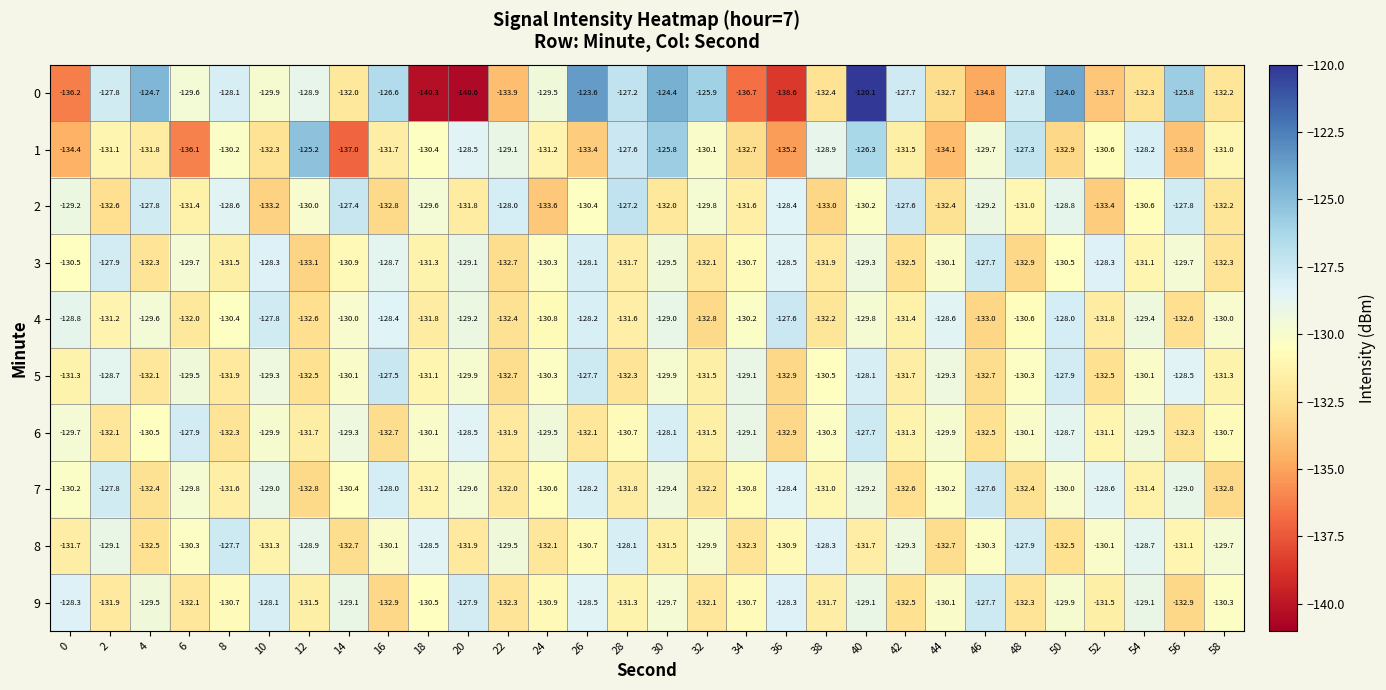

At 52, list the series in order from smallest to largest.

0, 2, 5, 4, 9, 6, 1, 8, 7, 3